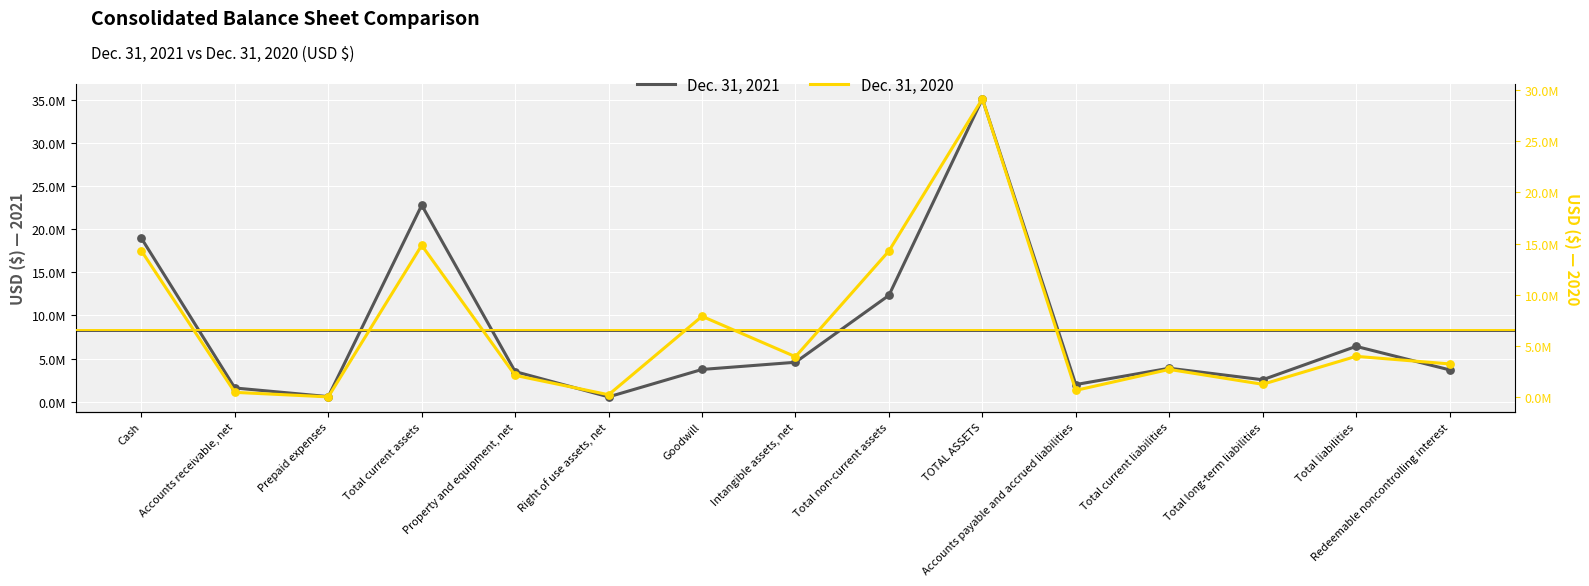

Which series contains the highest Y value?

Dec. 31, 2021